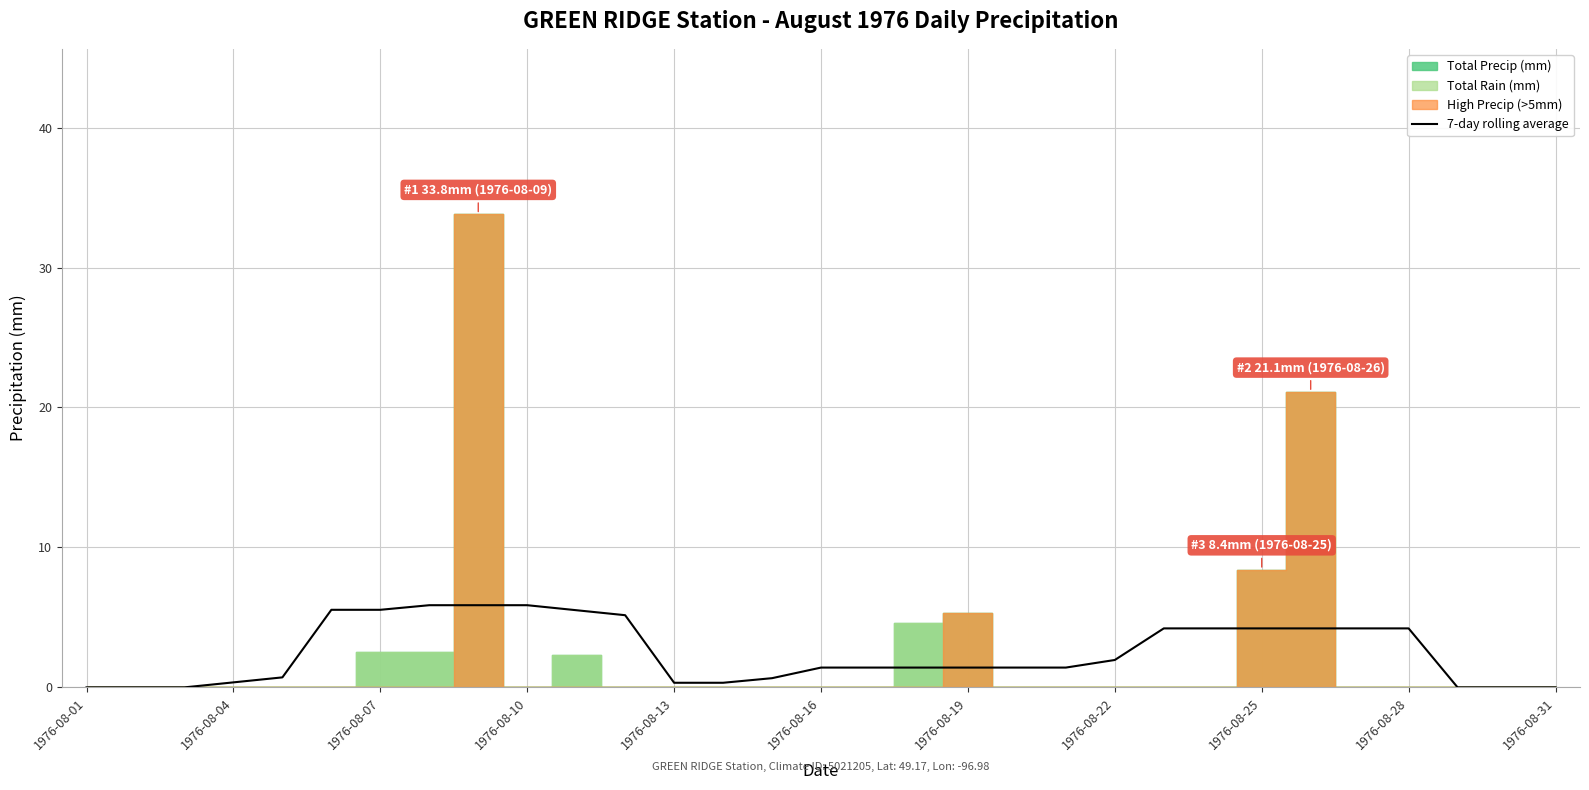

What position from the right is 1976-08-16?

16